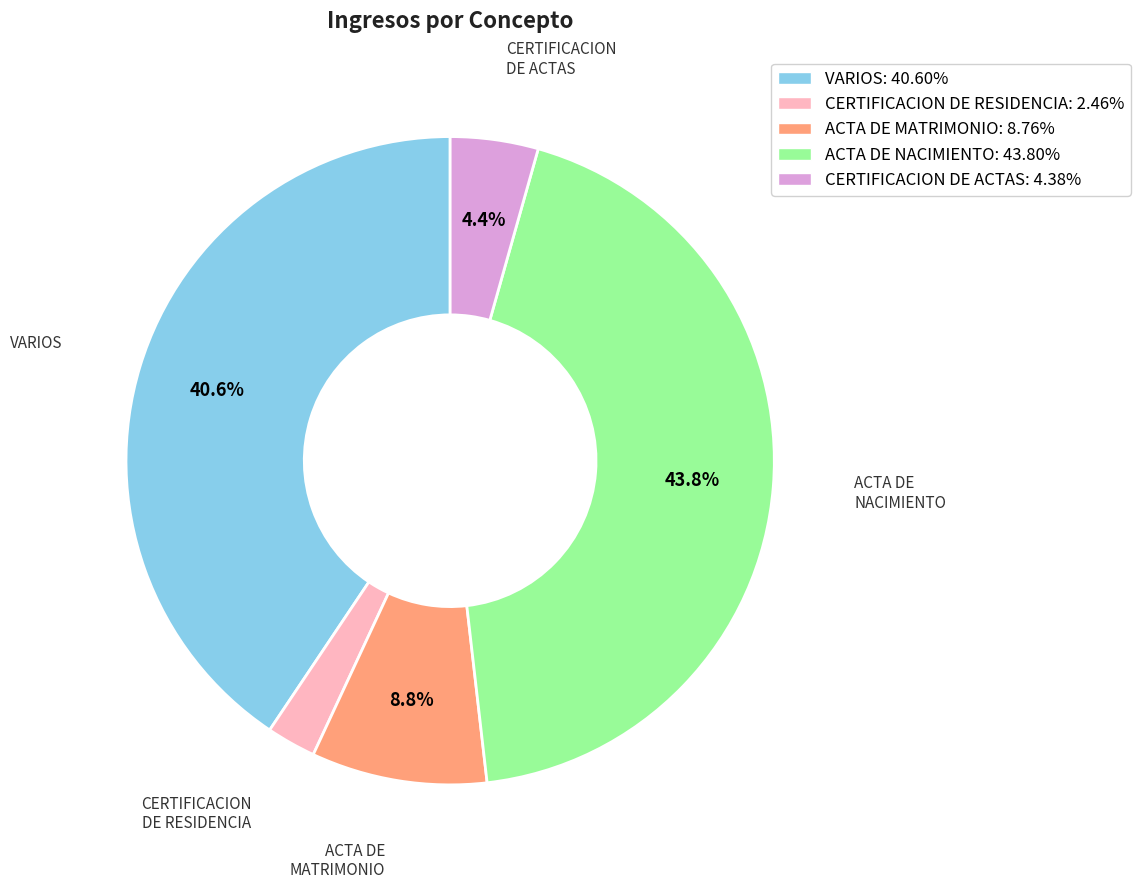

Does ACTA DE MATRIMONIO represent more than half of the total?

No